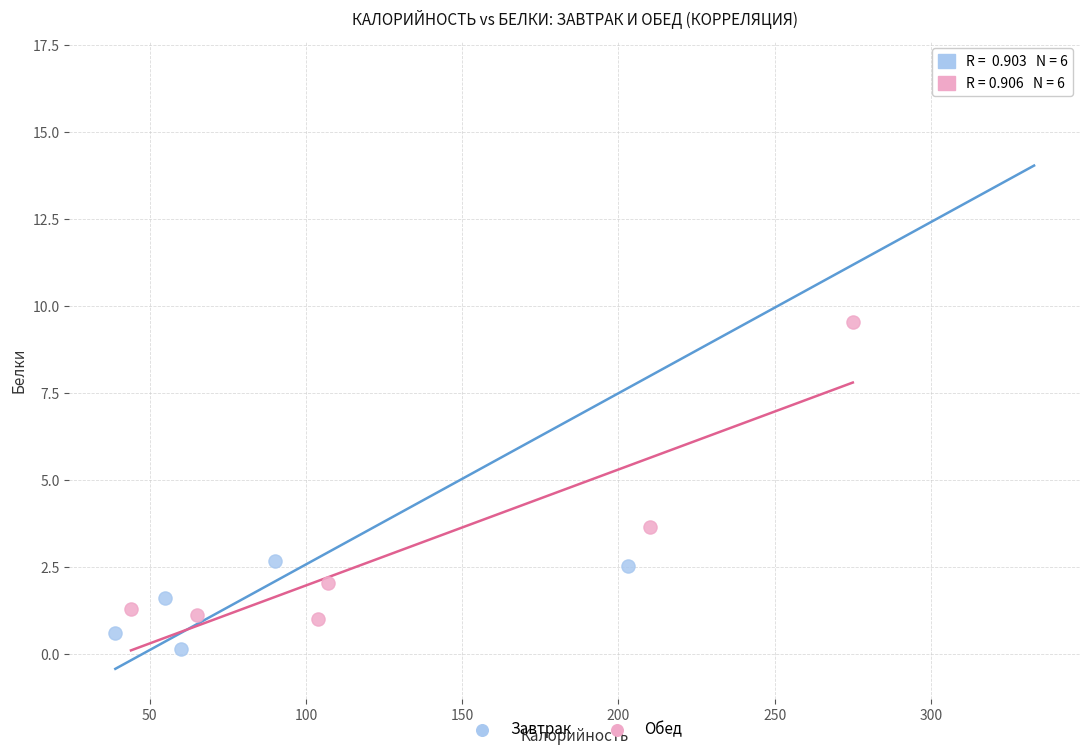

Which series contains the lowest Y value?

Завтрак